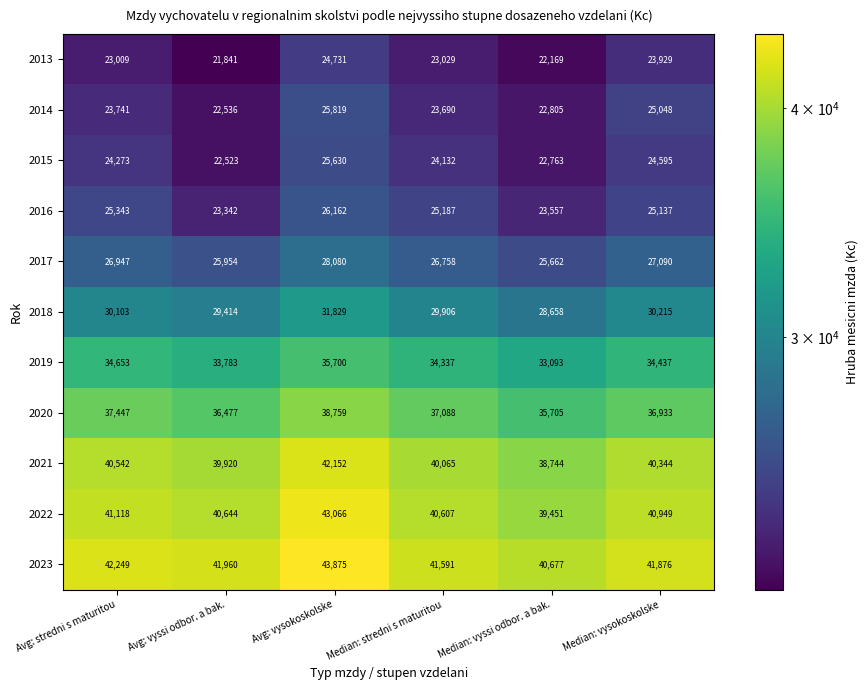

Rank the series by their maximum value, from highest to lowest.

2023, 2022, 2021, 2020, 2019, 2018, 2017, 2016, 2014, 2015, 2013